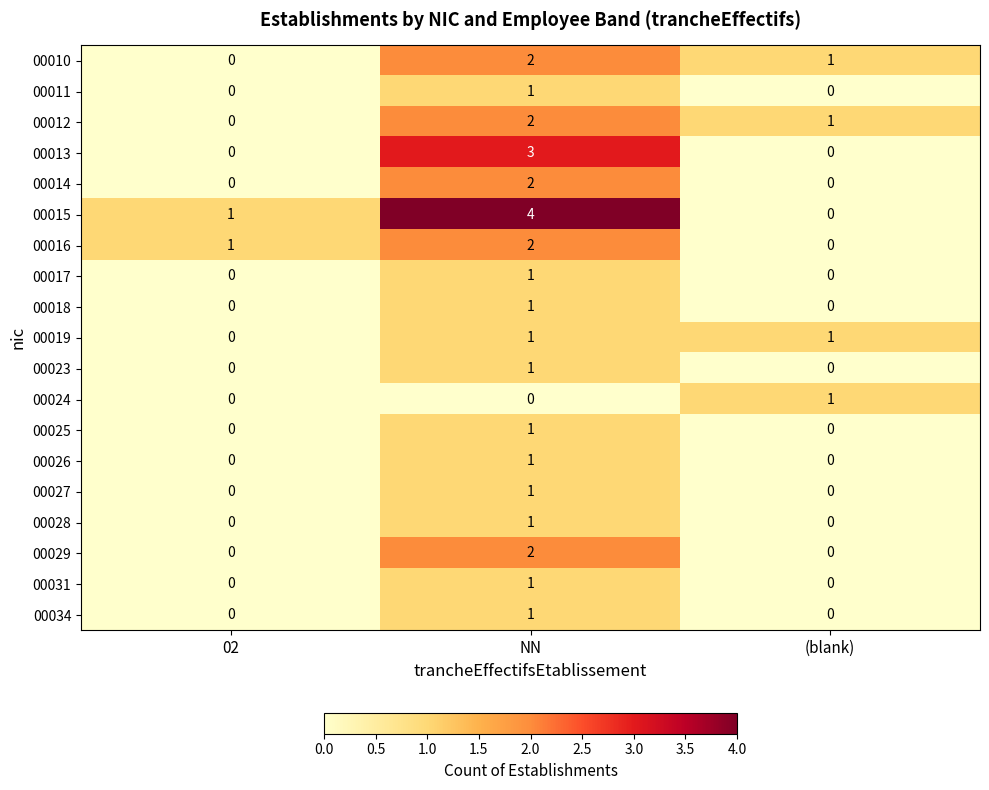

Which series has the largest total across all categories?

00015